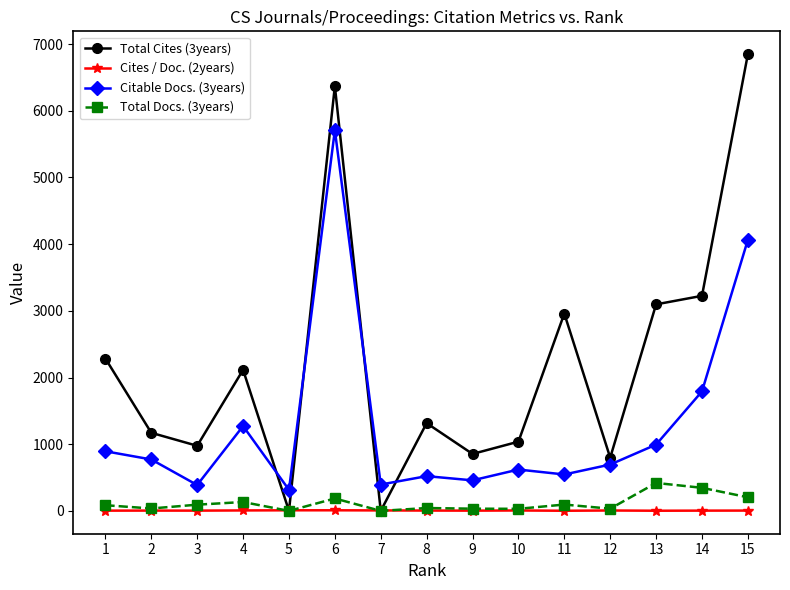

True or false: Citable Docs. (3years) has more than 2 points higher than both neighbors.

True